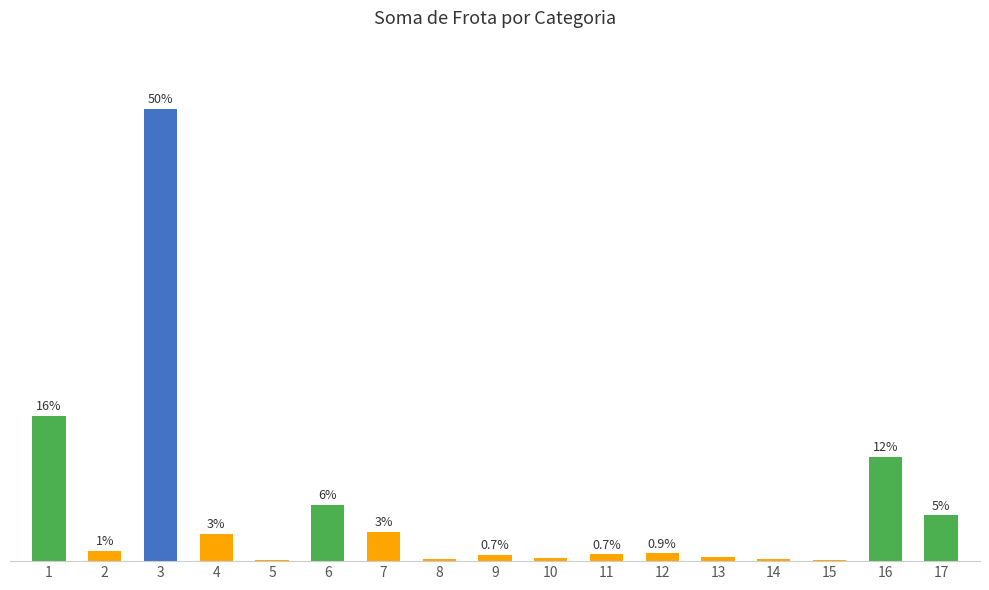

List the labels in order of value, smallest first.

15, 5, 14, 8, 10, 13, 9, 11, 12, 2, 4, 7, 17, 6, 16, 1, 3